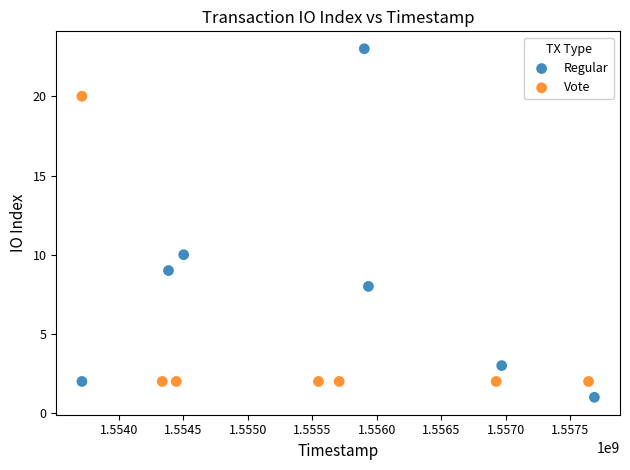

What are all the series names shown in the legend?

Regular, Vote